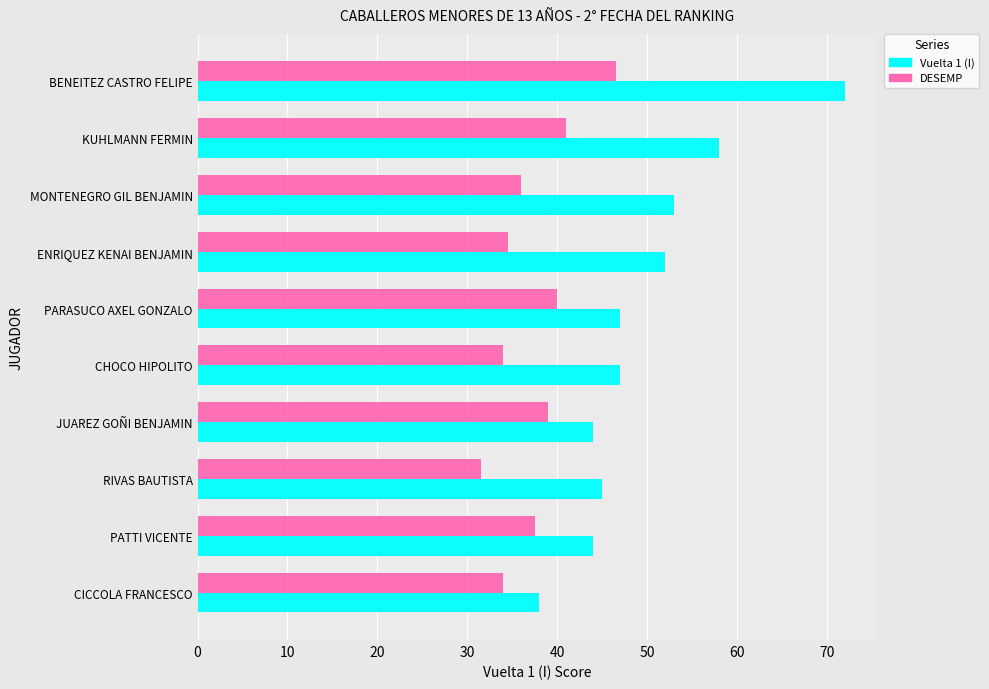

What is the sum of all DESEMP values?

374.0